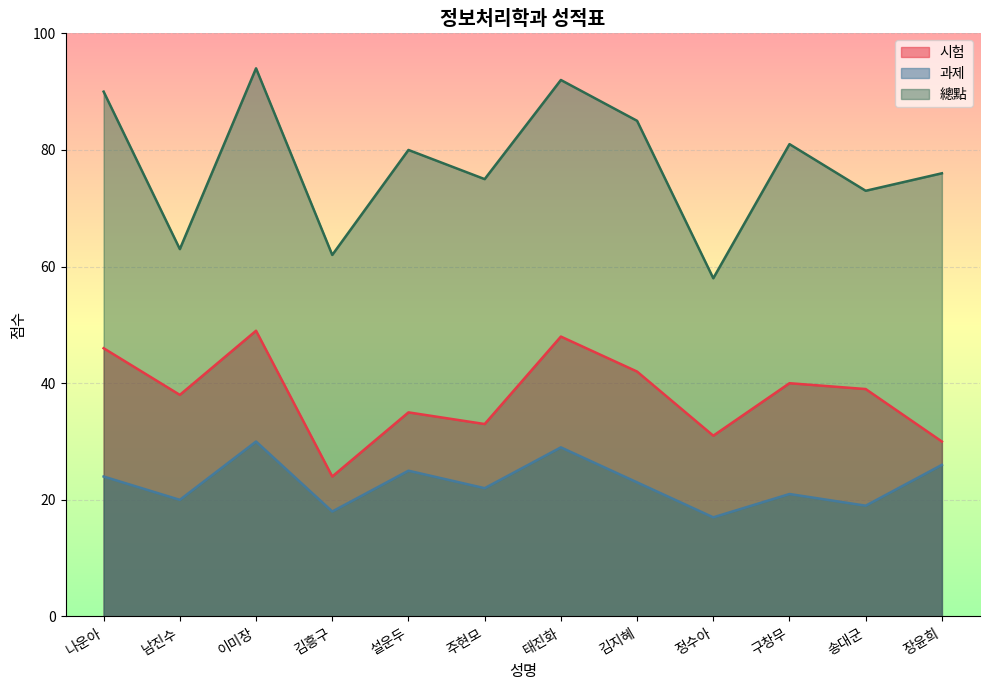

Which category has the highest value in the 과제 series?

이미장